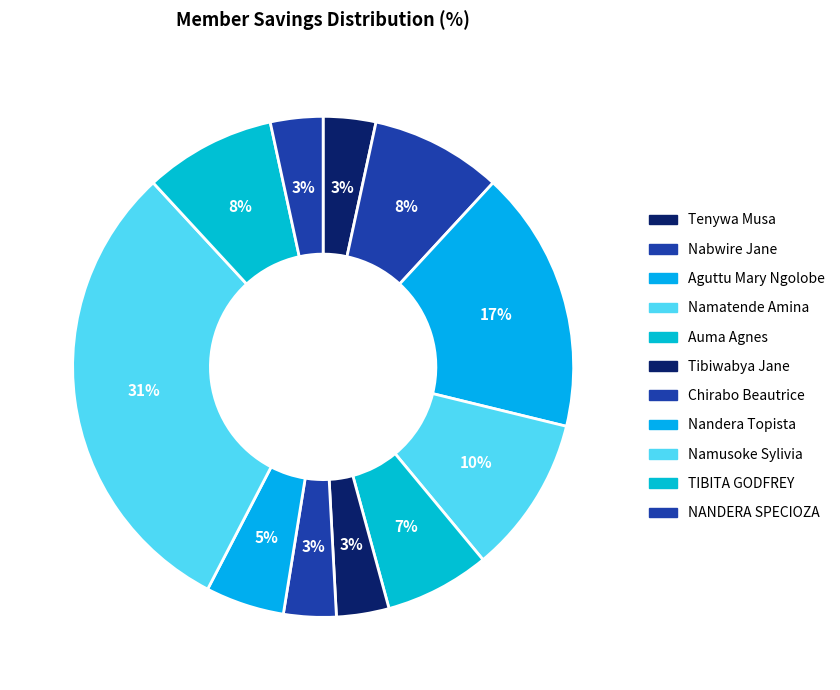

Count the number of slices in the pie.

11